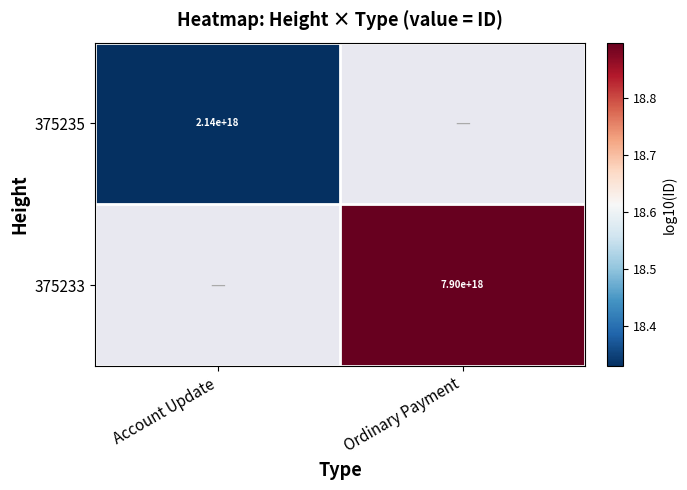

Rank the series by their maximum value, from lowest to highest.

375235, 375233